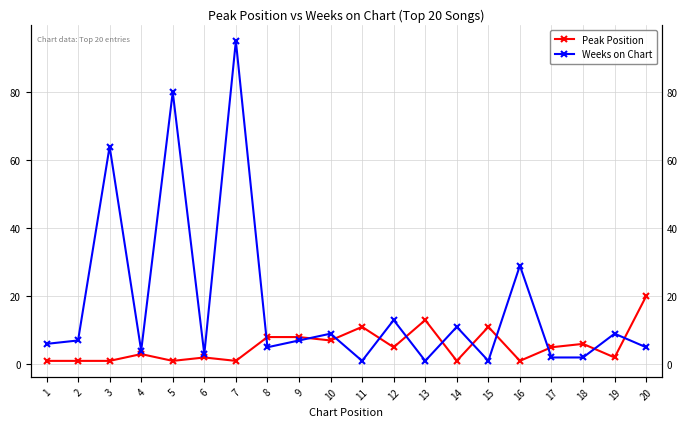

Which has a higher value, 20 or 5?

20